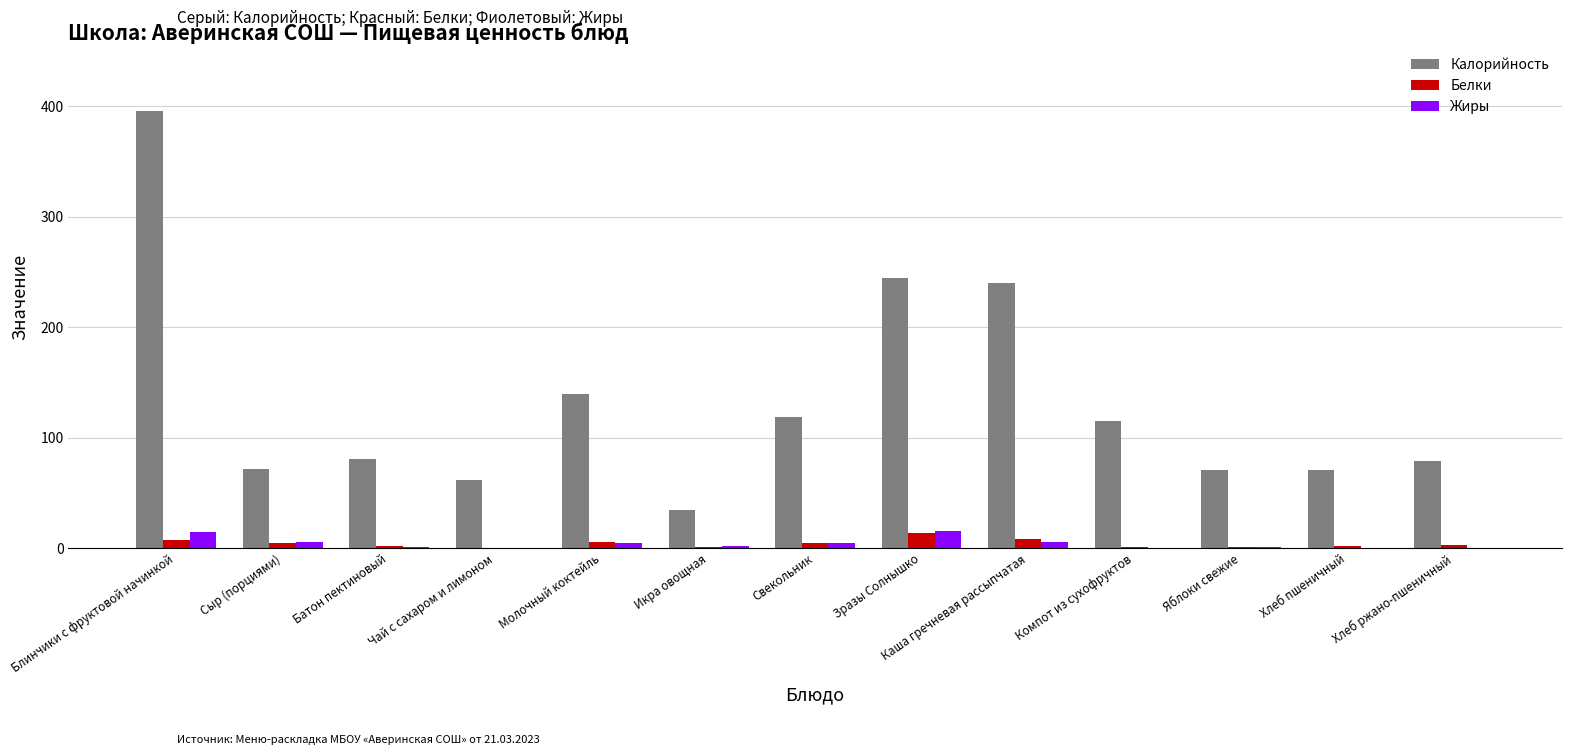

Which series changed the most between Батон пектиновый and Зразы Солнышко?

Калорийность